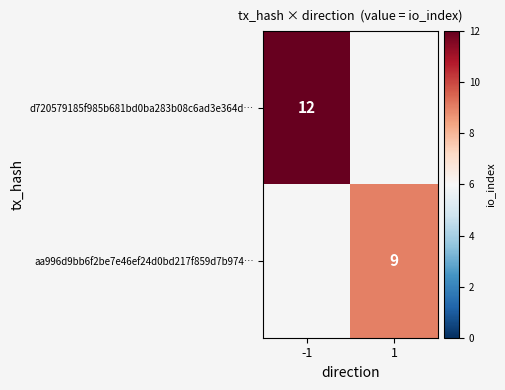

True or false: aa996d9bb6f2be7e46ef24d0bd217f859d7b974… has a value of 14 at 1.

False